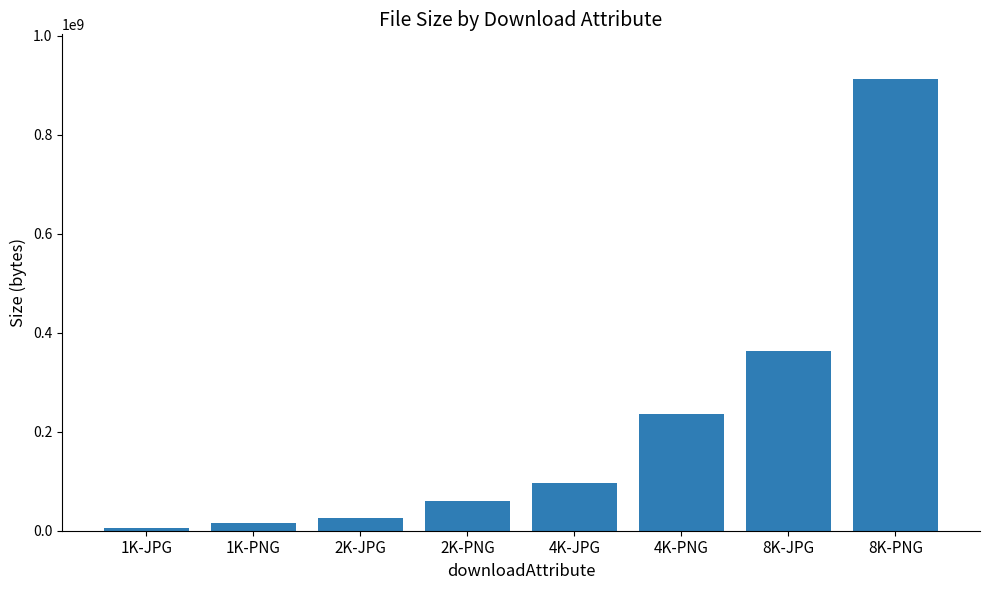

Between 8K-PNG and 4K-PNG, which is larger?

8K-PNG